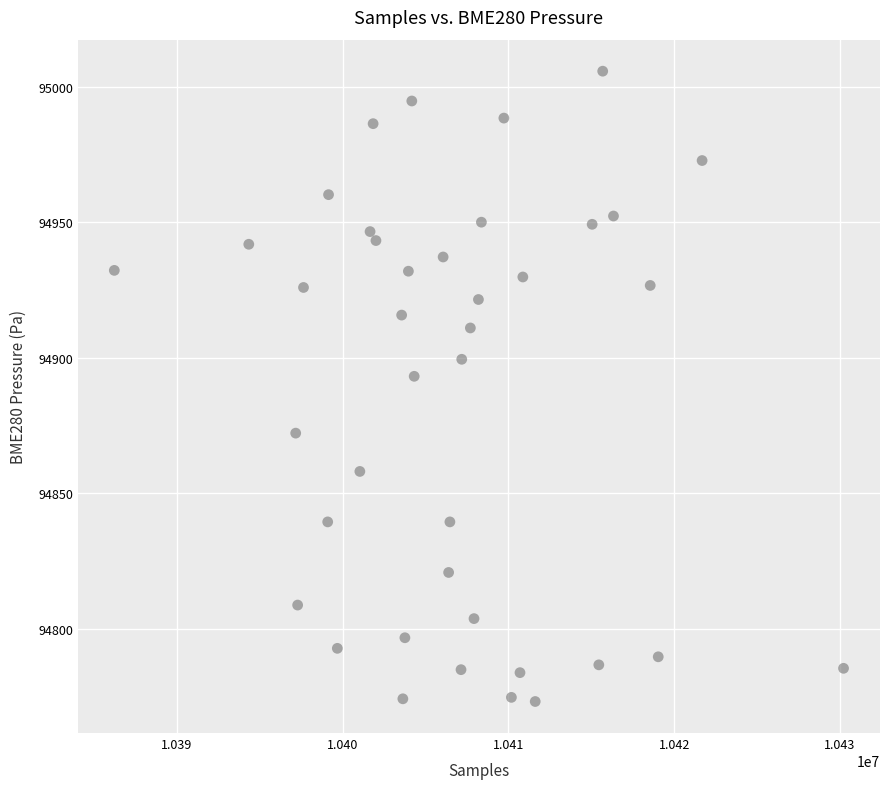

What Y value in the scatter plot is closest to 94889?

94893.2